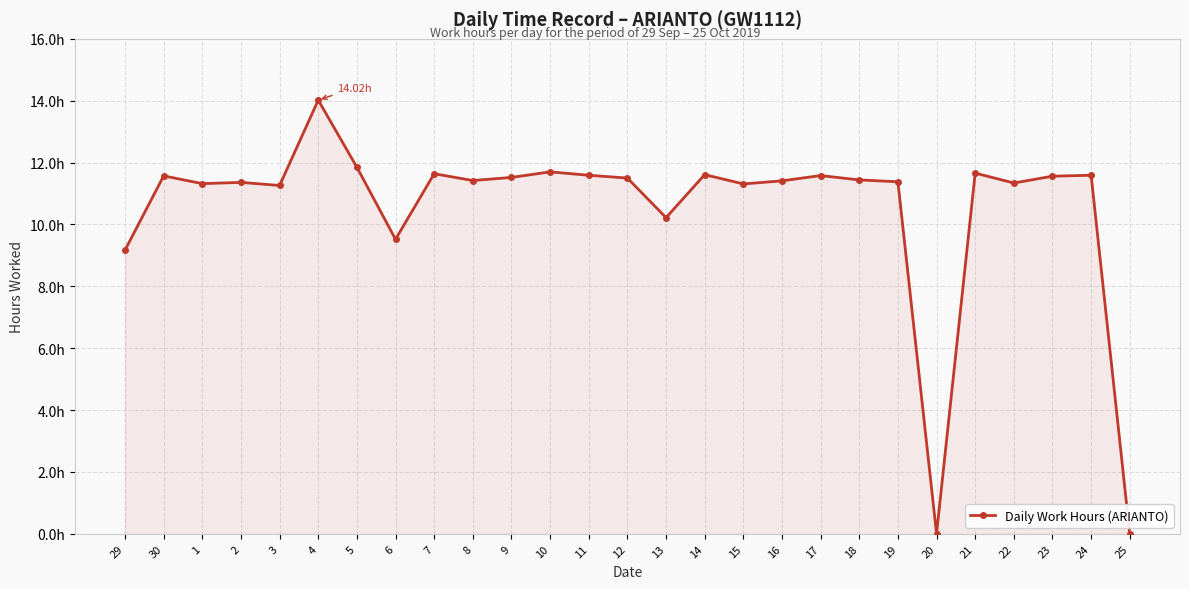

Reading left to right, extract all data points from this chart.

29=9.2	30=11.6	1=11.3	2=11.4	3=11.3	4=14.0	5=11.8	6=9.5	7=11.6	8=11.4	9=11.5	10=11.7	11=11.6	12=11.5	13=10.2	14=11.6	15=11.3	16=11.4	17=11.6	18=11.4	19=11.4	20=0.0	21=11.7	22=11.3	23=11.6	24=11.6	25=0.0